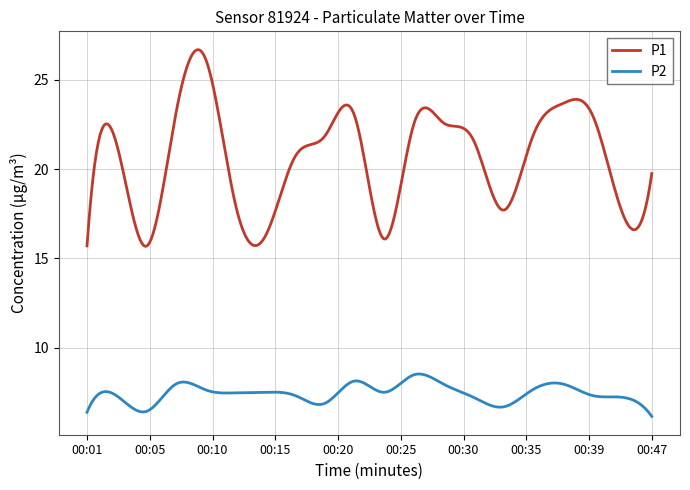

List the series in order of their peak value, lowest first.

P2, P1